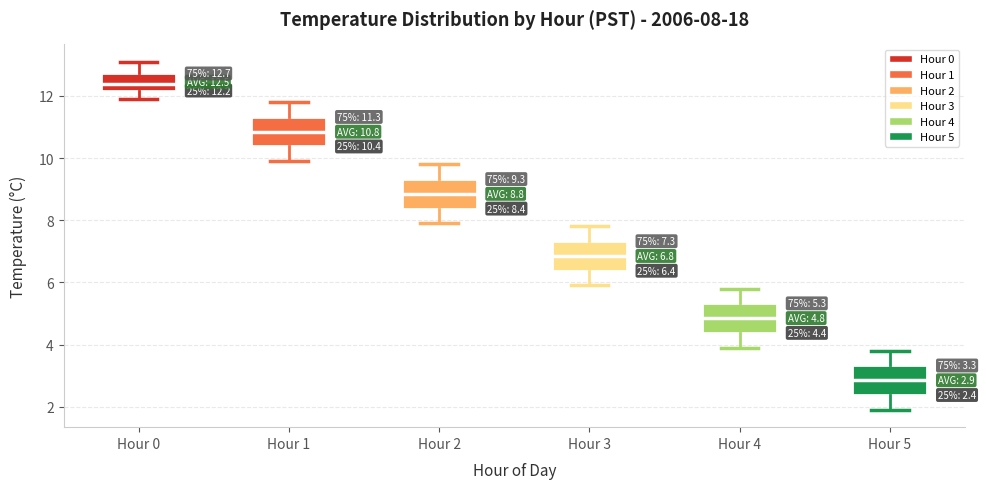

Which box's median line is the highest?

Hour 0